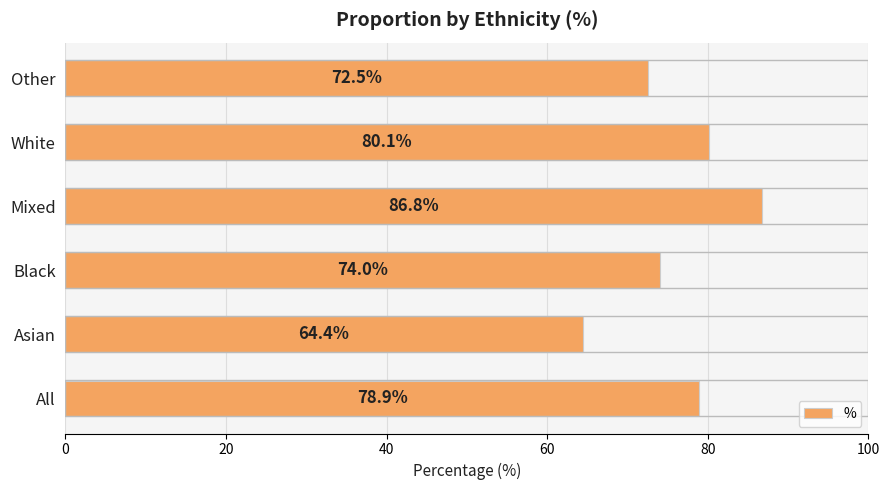

List the labels in order of value, largest first.

Mixed, White, All, Black, Other, Asian